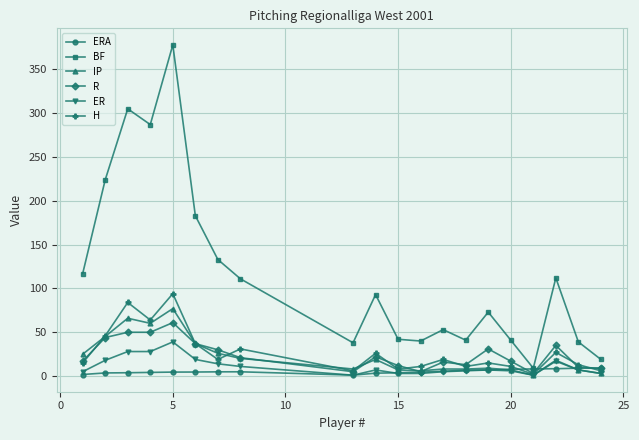

What is the greatest value displayed?

378.0